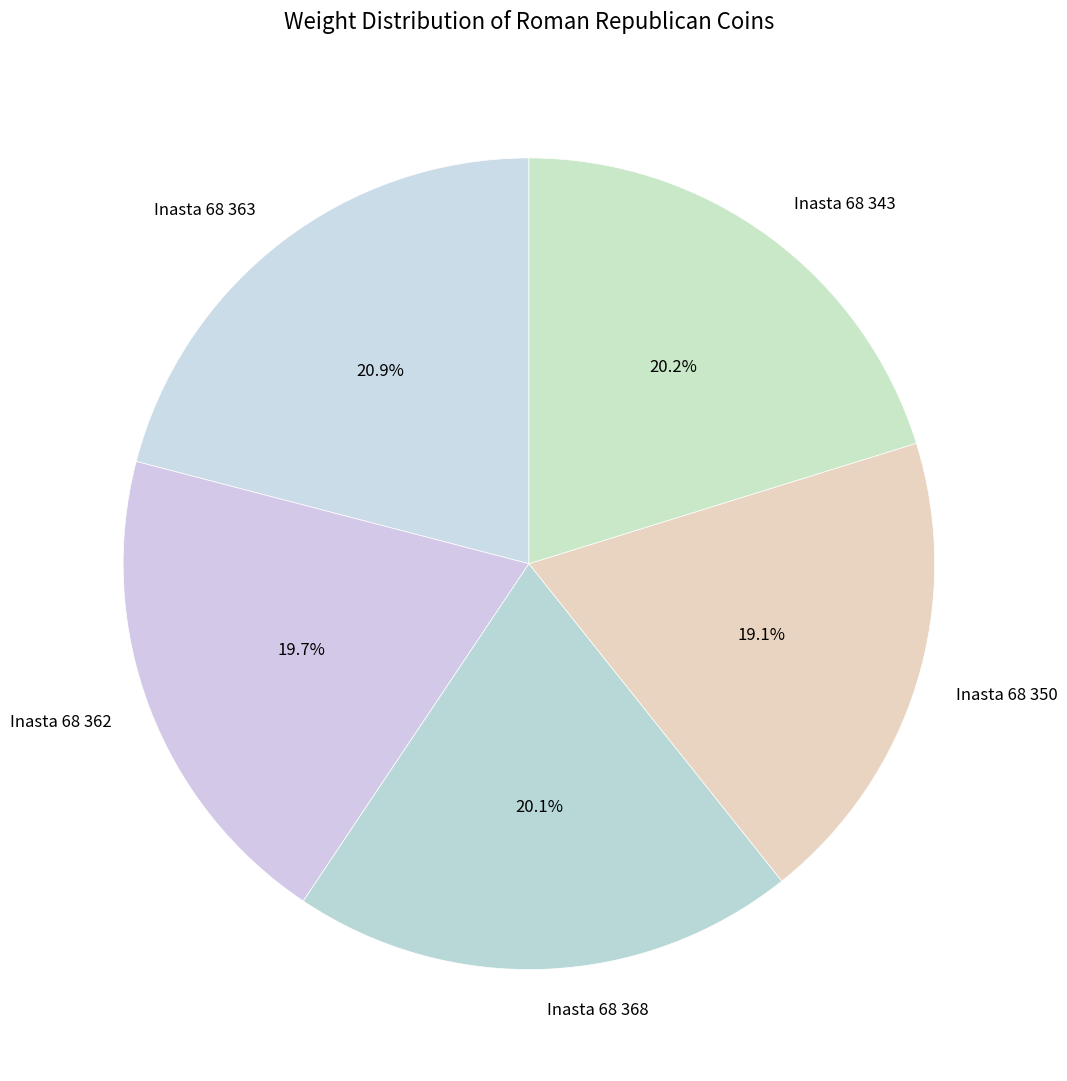

Approximately how many times larger is the value at Inasta 68 363 compared to Inasta 68 362?

1.1